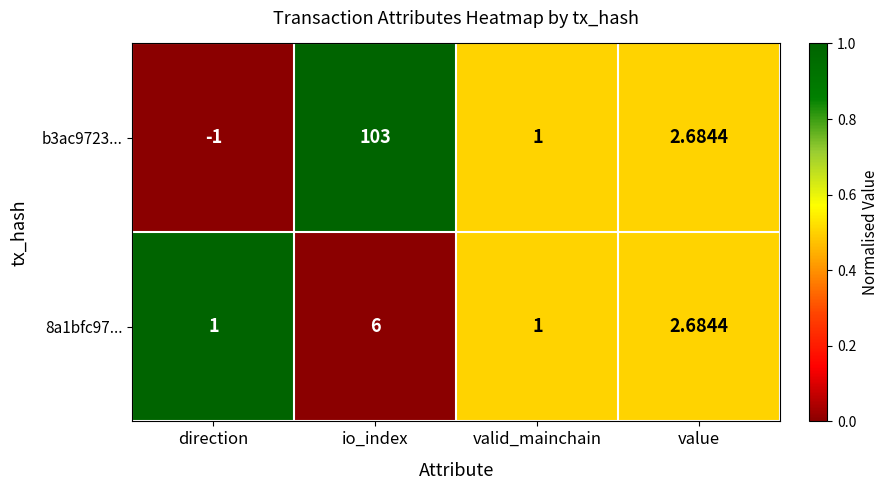

Rank the series at io_index from lowest to highest value.

8a1bfc97..., b3ac9723...